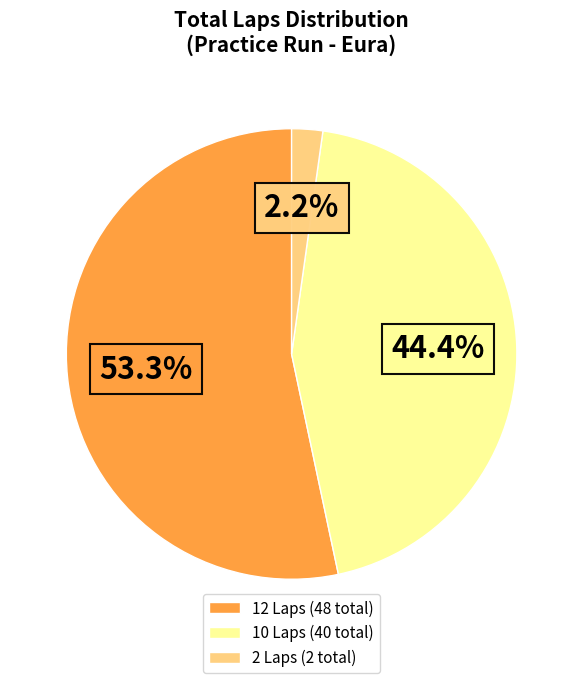

What percentage do 12 Laps (48 total) and 2 Laps (2 total) together represent?

55.6%